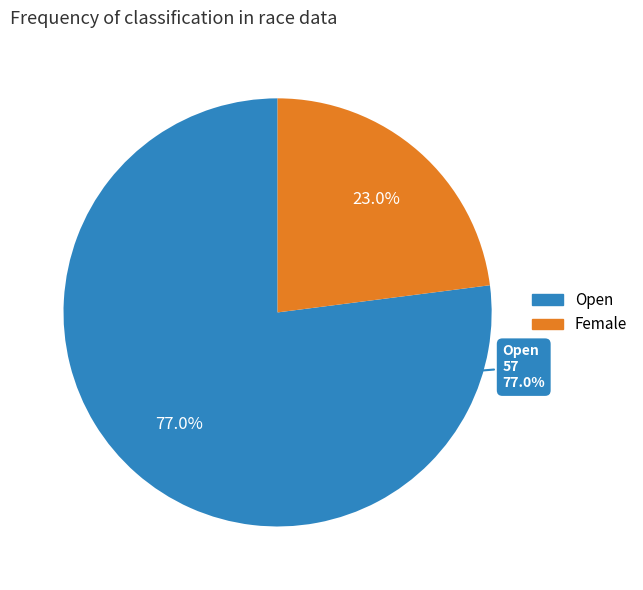

To the nearest percent, what percentage of the pie is Open?

77%